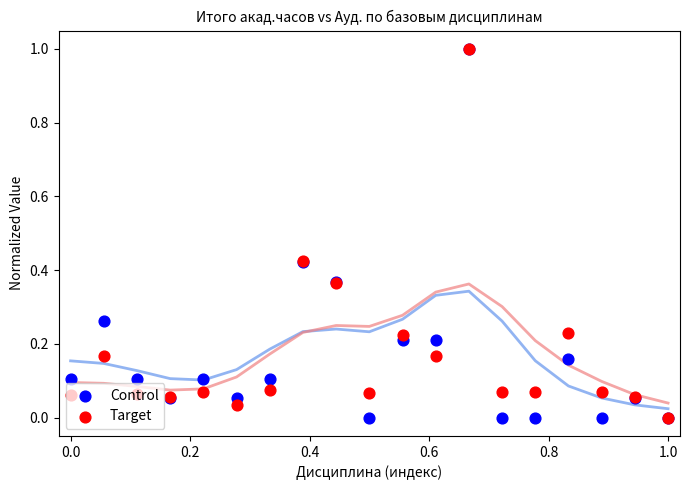

Which series contains the lowest Y value?

Control